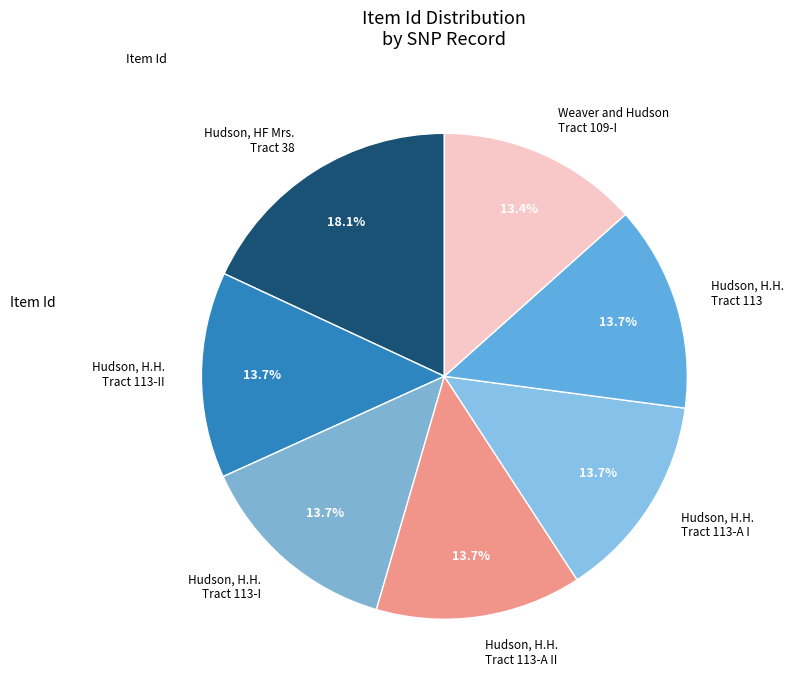

Does Hudson, H.H. Tract 113-A I account for over 50% of the chart?

No